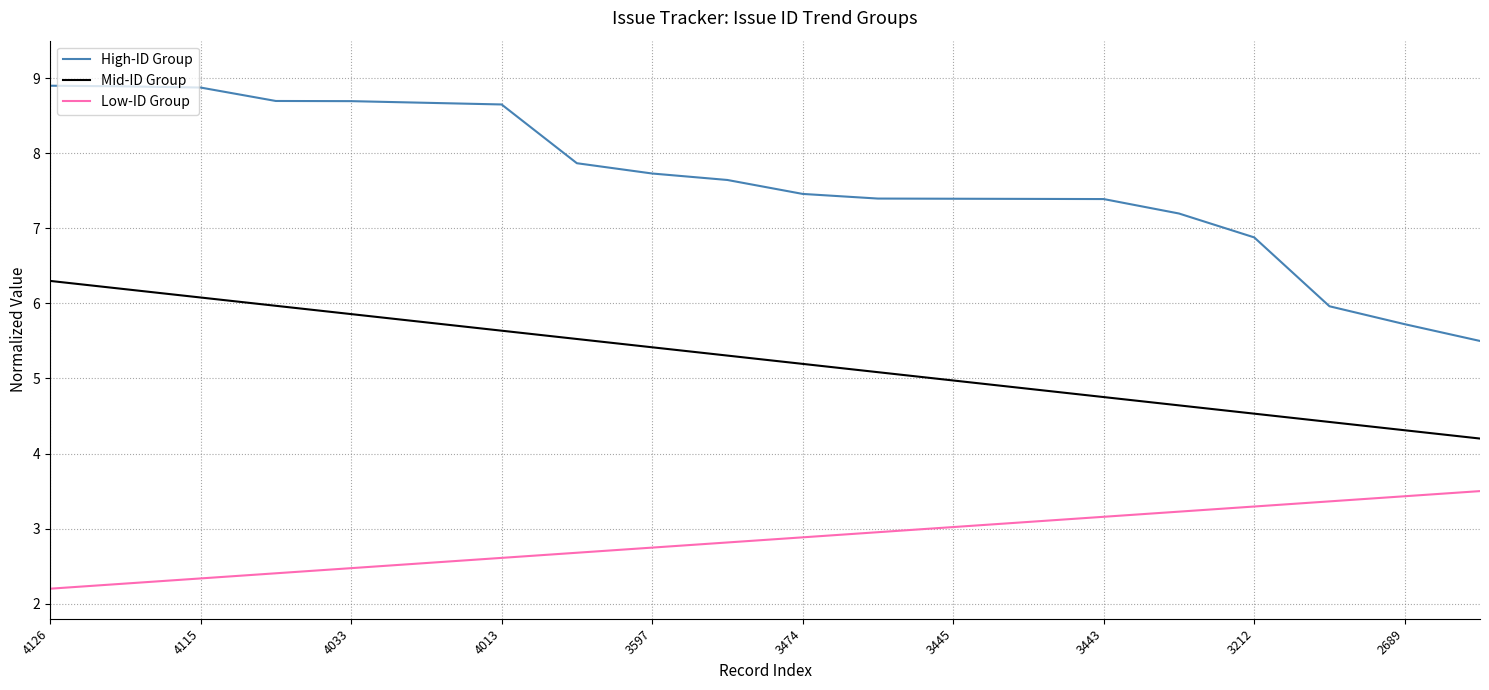

What is the difference between the second highest and second lowest values in the High-ID Group series?

3.2